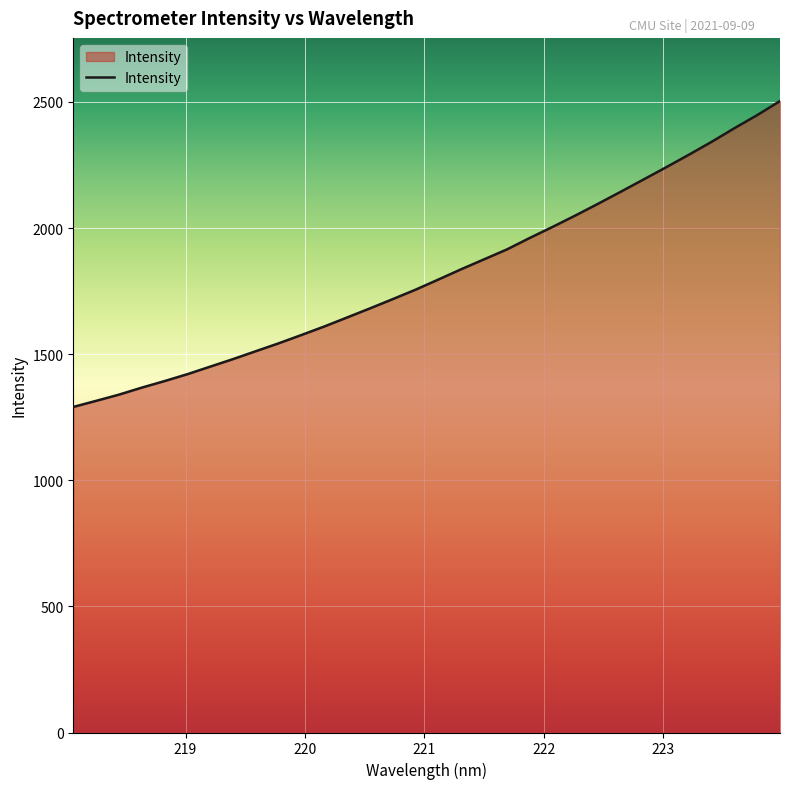

What is the maximum value shown in the chart?

2503.4